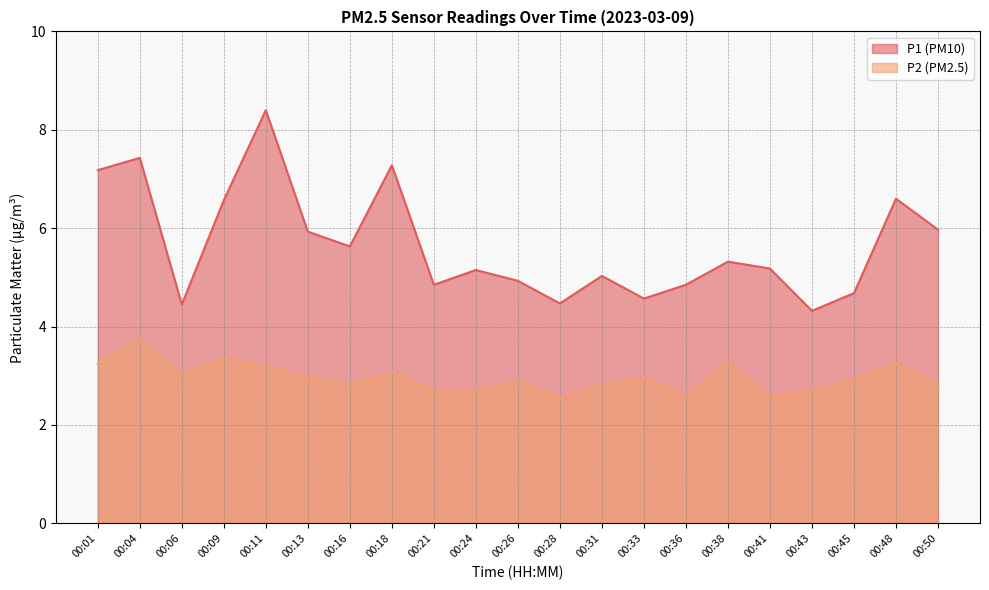

List the series in order of their peak value, lowest first.

P2 (PM2.5), P1 (PM10)